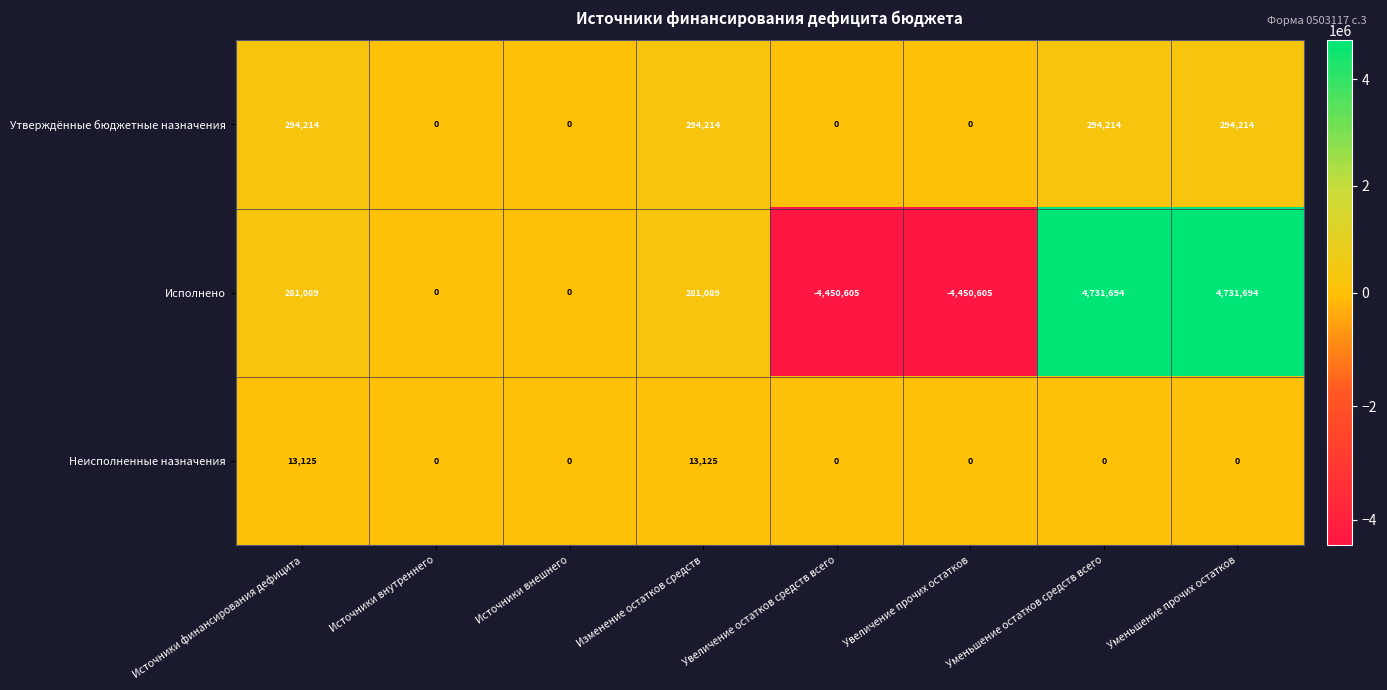

Between Увеличение остатков средств всего and Уменьшение прочих остатков, which series saw the biggest shift?

Исполнено